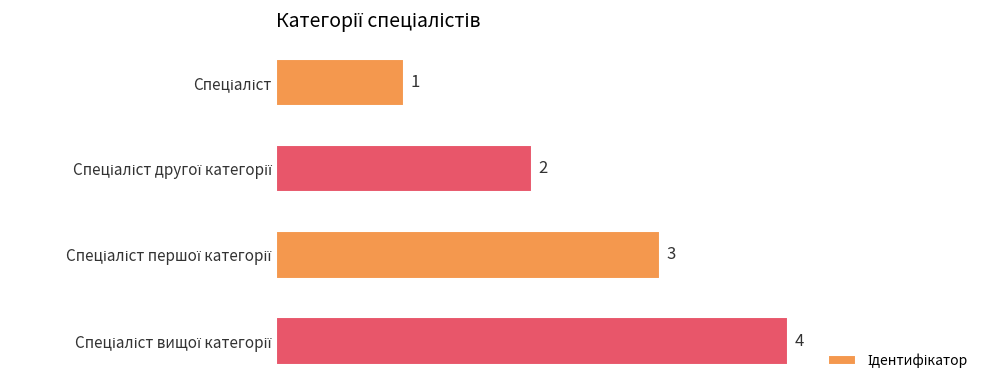

What is the sum of all values?

10